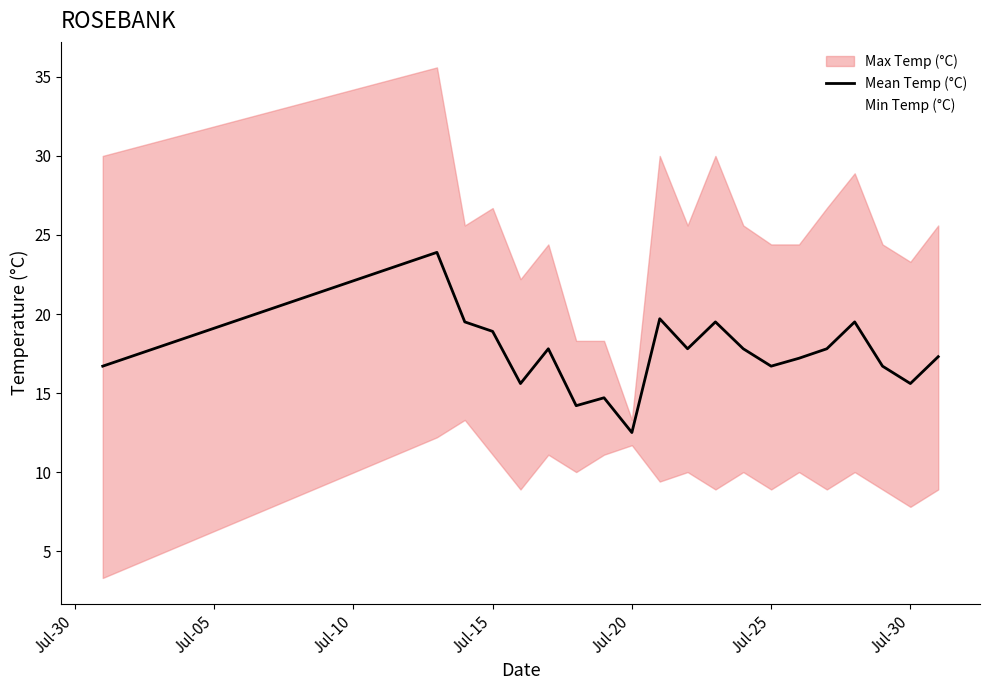

The value of Min Temp (°C) at 10 is 16.4. True or false?

False